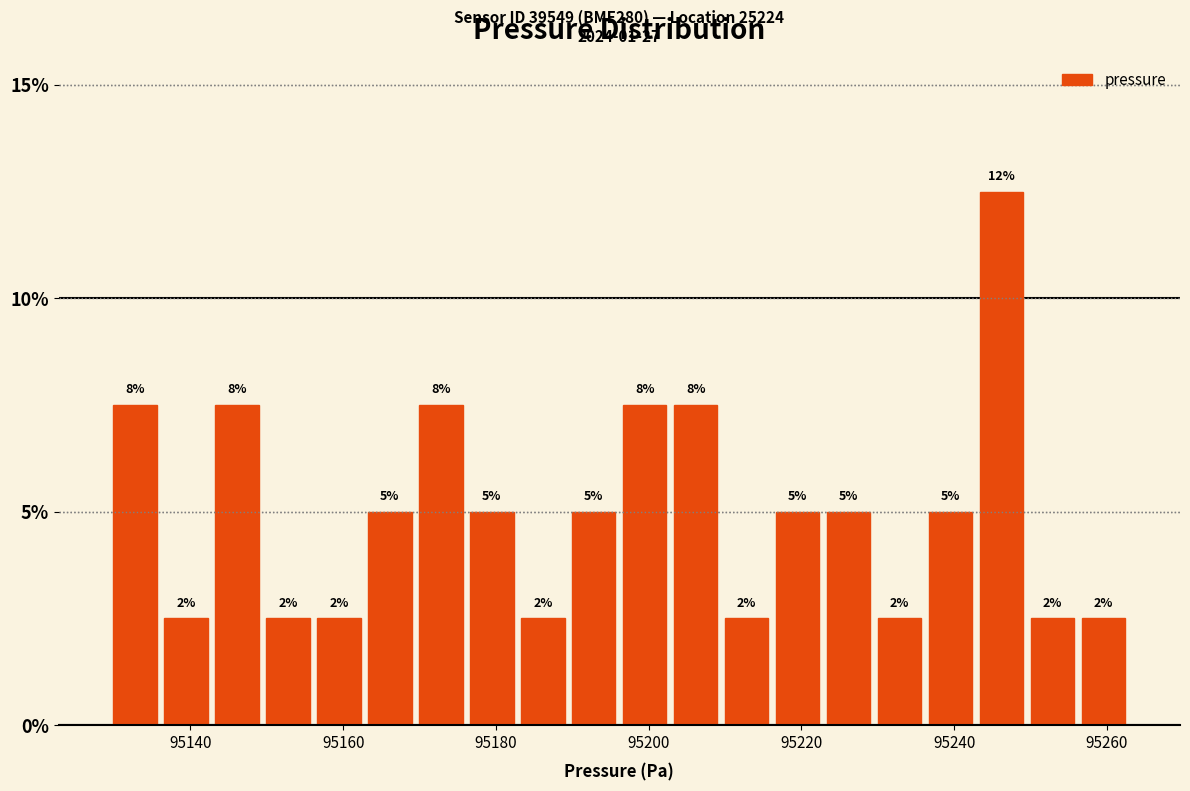

Around what value on the x-axis is the tallest bar? Give the approximate position of its centre, as read against the axis.

95246